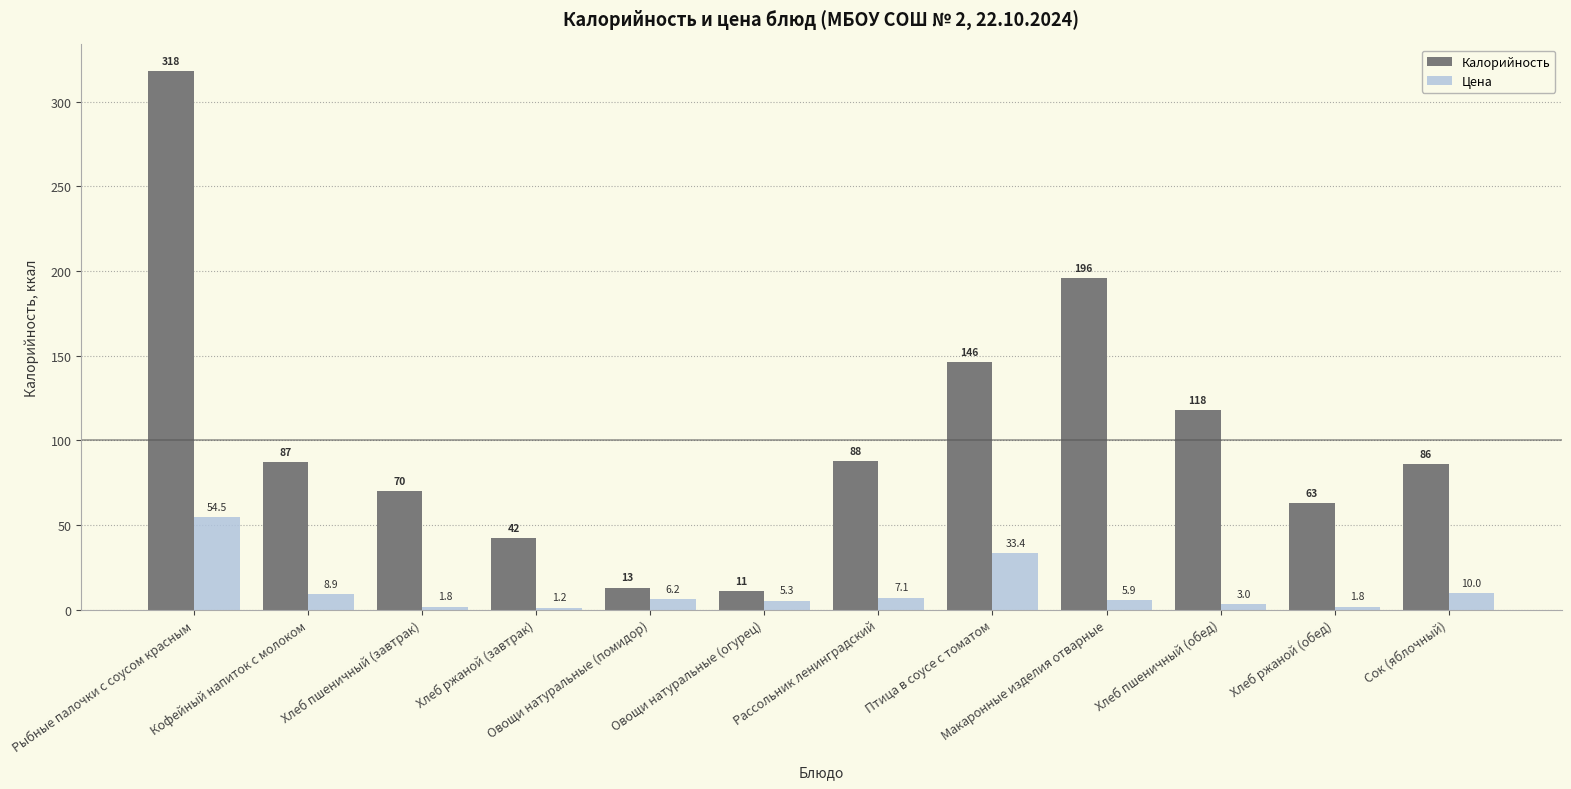

The value of Калорийность at Кофейный напиток с молоком is 87.0. True or false?

True